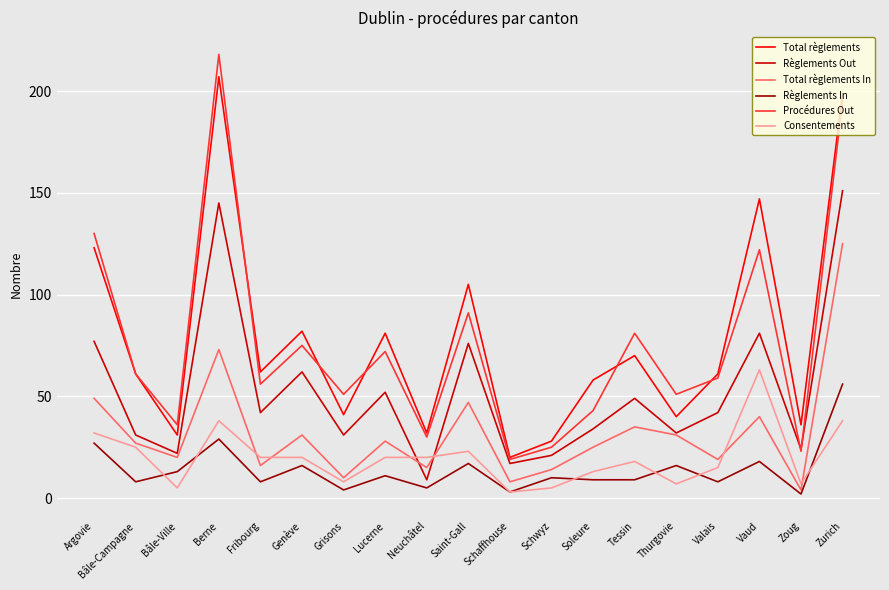

The value of Procédures Out at Saint-Gall is 141. True or false?

False